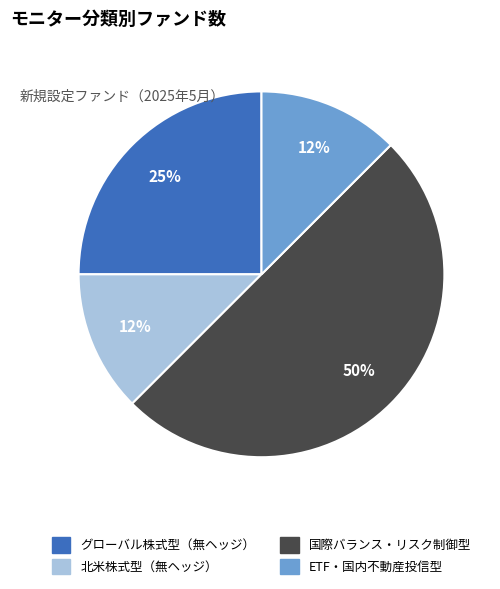

How many segments does this pie chart have?

4